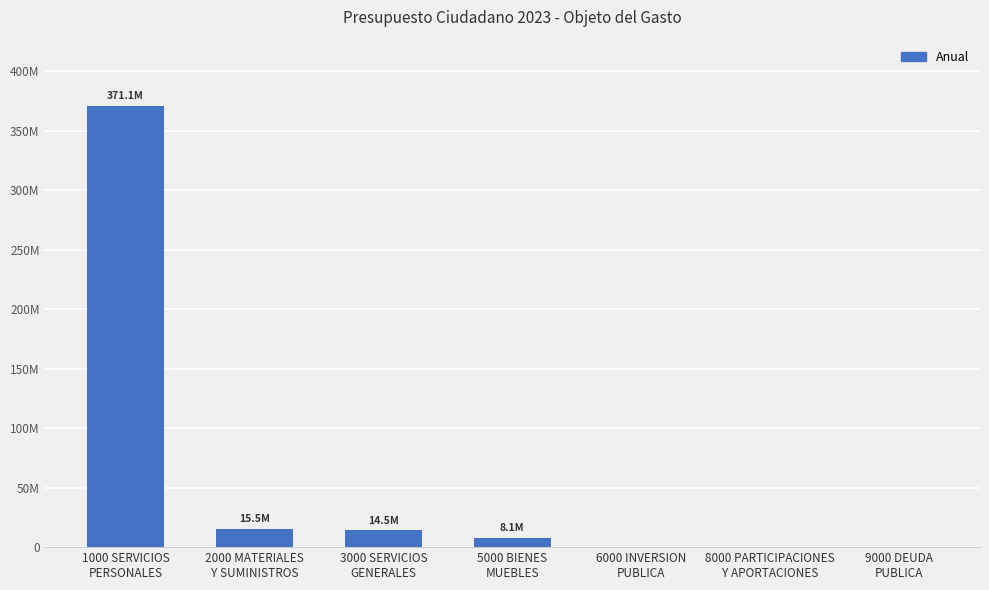

At which label does the data first exceed 8105327?

1000 SERVICIOS
PERSONALES